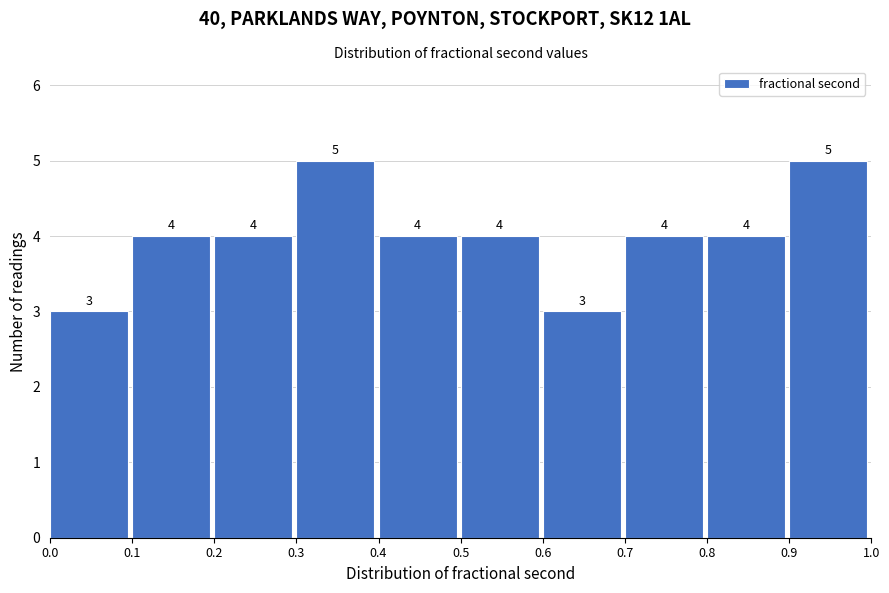

Reading left to right, transcribe this chart: for each bar, give the range it covers on the x-axis and its height.

0.0 to 0.1: 3
0.1 to 0.2: 4
0.2 to 0.3: 4
0.3 to 0.4: 5
0.4 to 0.5: 4
0.5 to 0.6: 4
0.6 to 0.7: 3
0.7 to 0.8: 4
0.8 to 0.9: 4
0.9 to 1.0: 5